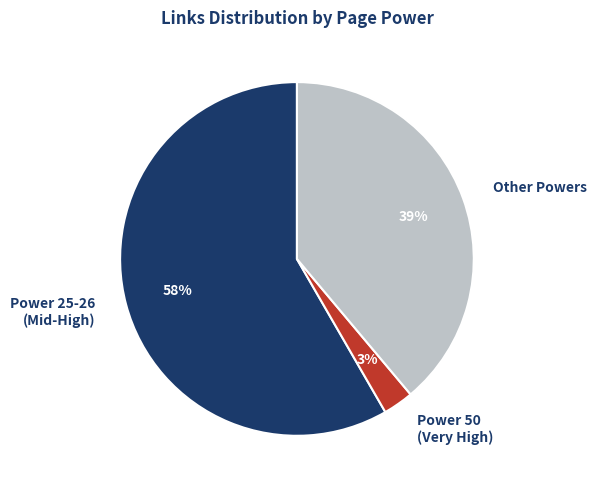

Rank the categories by value from highest to lowest.

Power 25-26 (Mid-High), Other Powers, Power 50 (Very High)